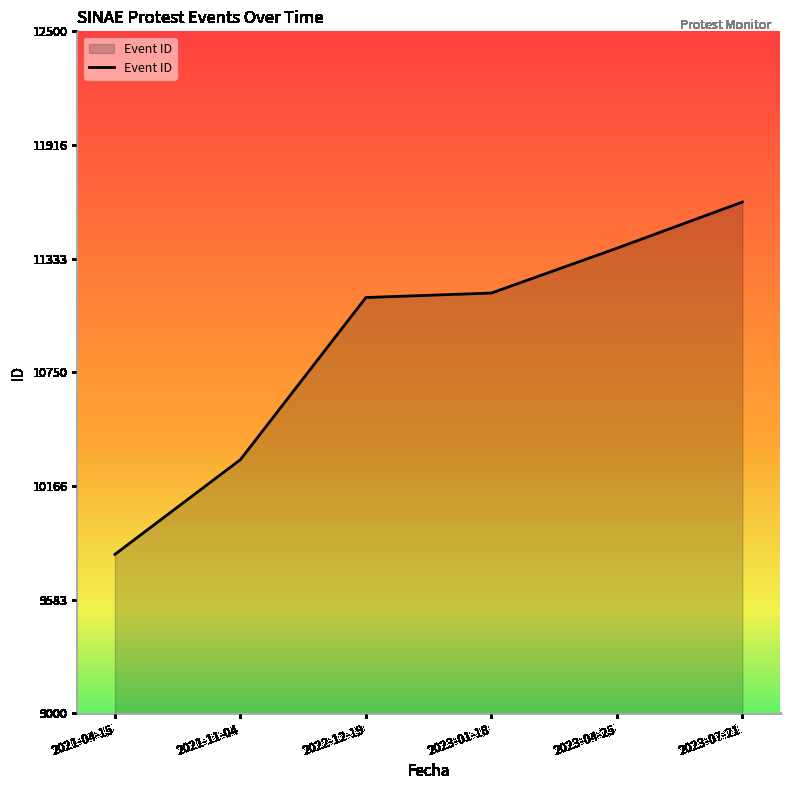

True or false: there are more than 2 points higher than both neighbors.

False